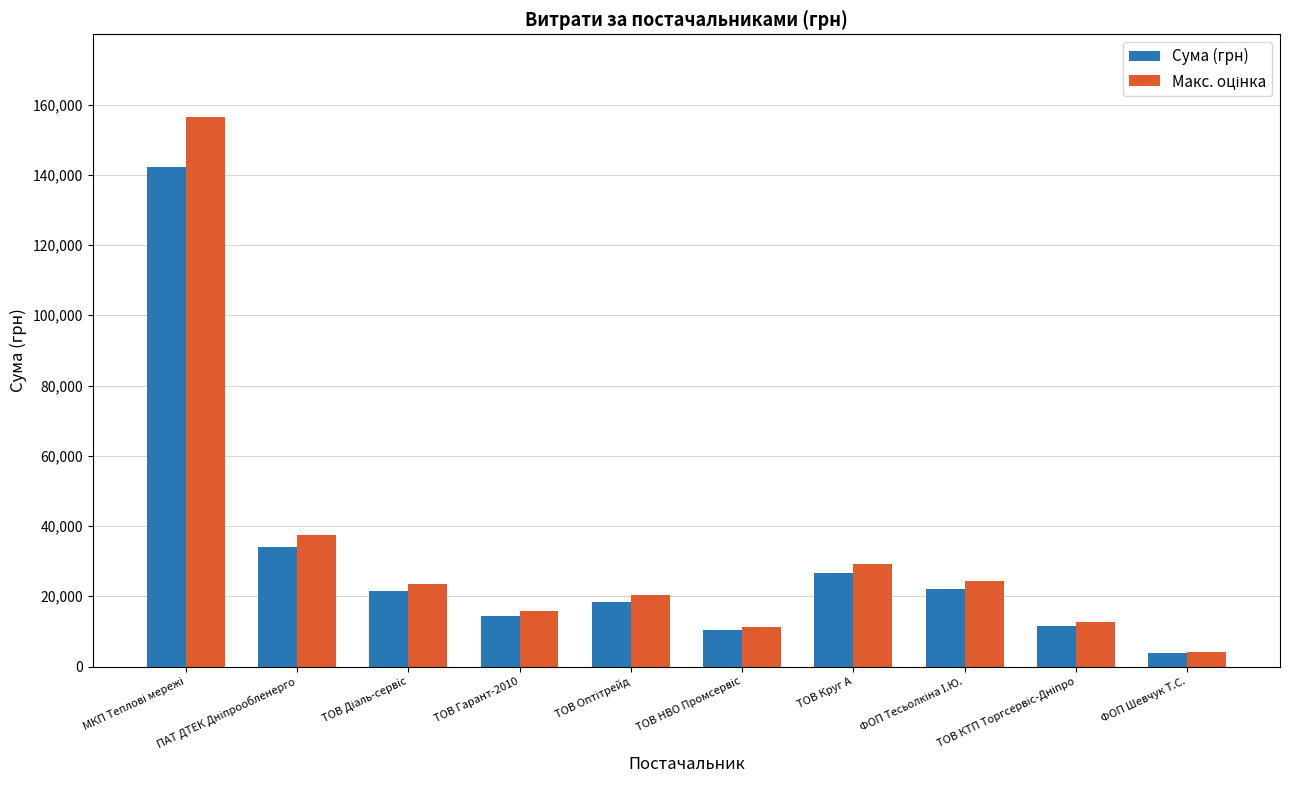

What is the maximum value for Сума (грн)?

142286.0